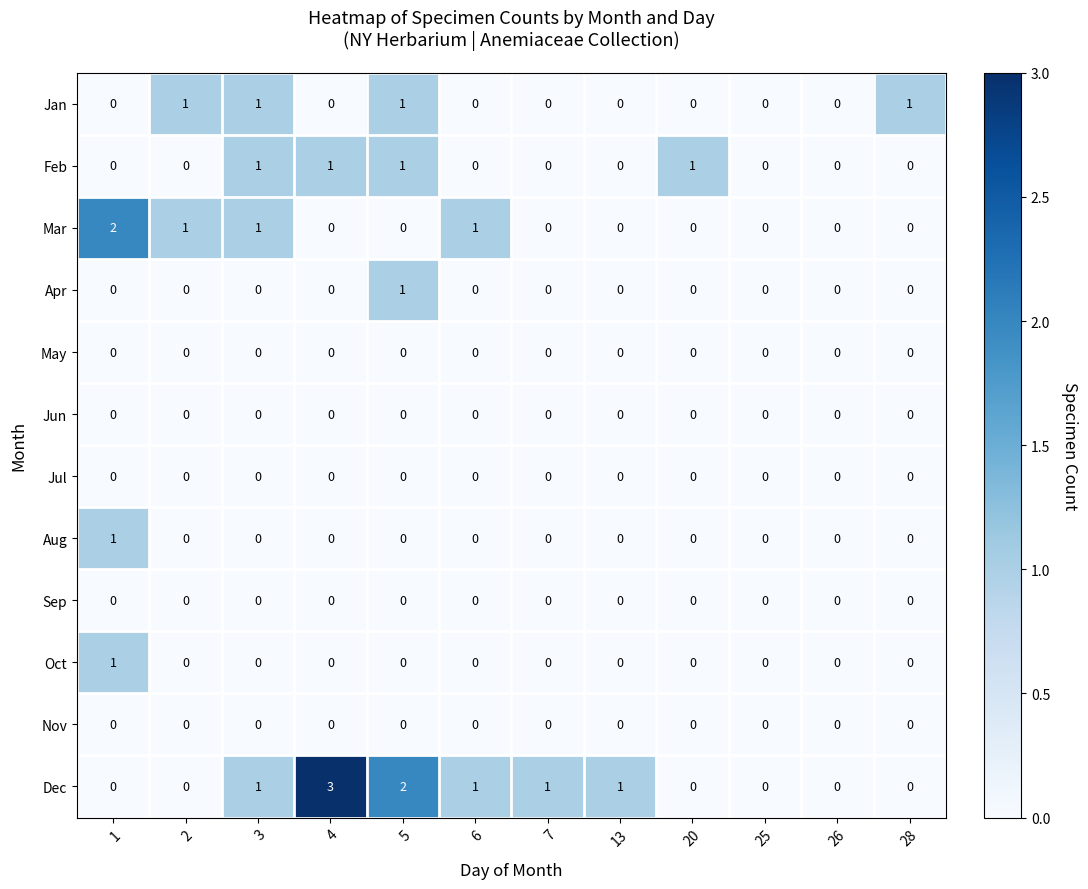

The value of May at 25 is 0. True or false?

True